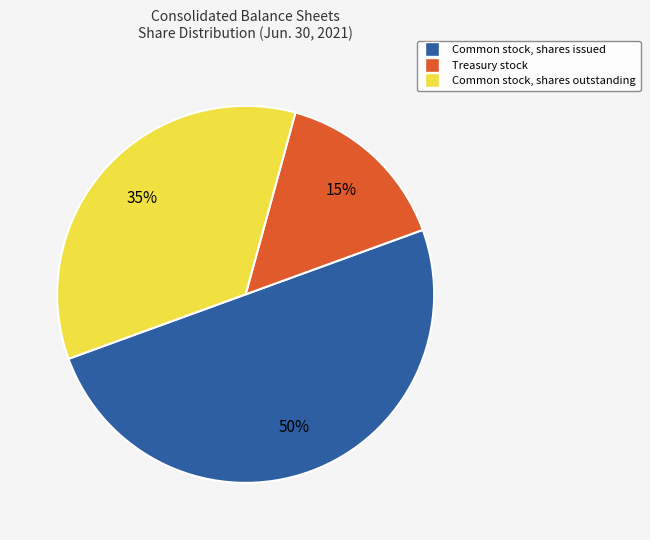

True or false: Treasury stock accounts for 9% of the total.

False